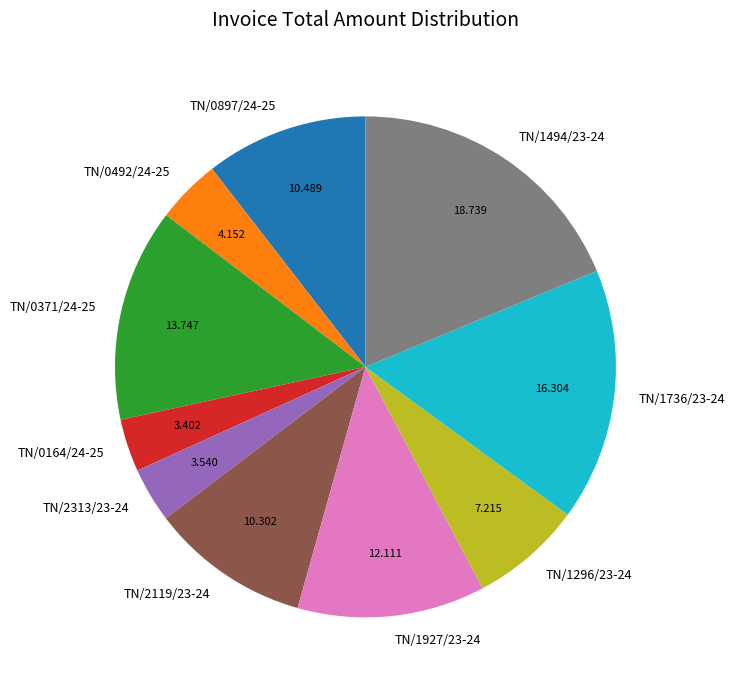

True or false: TN/1296/23-24 accounts for 18% of the total.

False